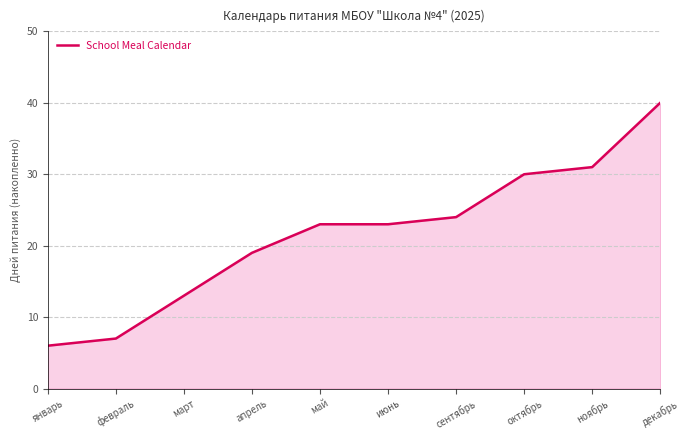

True or false: the data shows 13 at март.

True